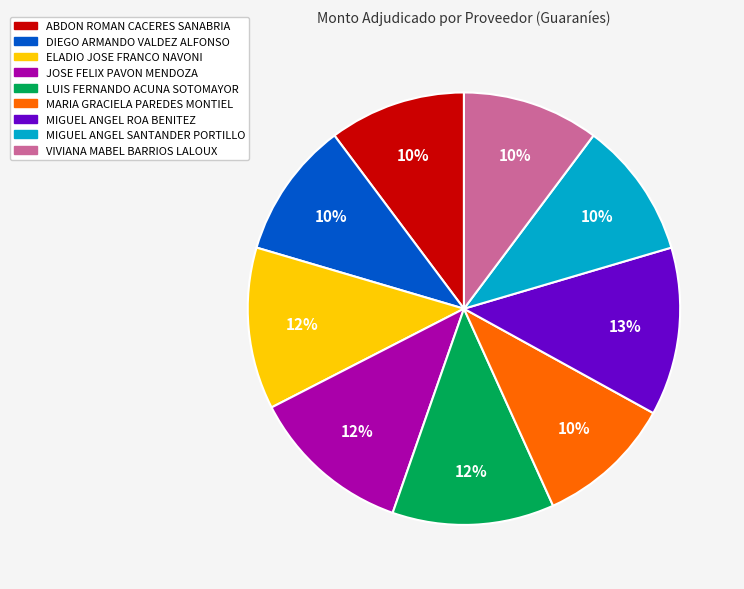

Combined, do ELADIO JOSE FRANCO NAVONI and MIGUEL ANGEL ROA BENITEZ account for over 50%?

No